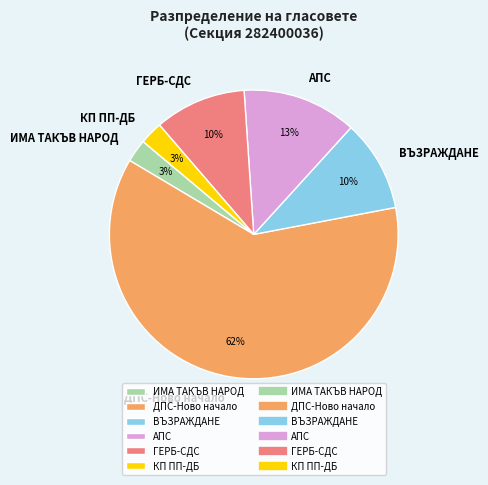

Which category accounts for the majority?

ДПС-Ново начало